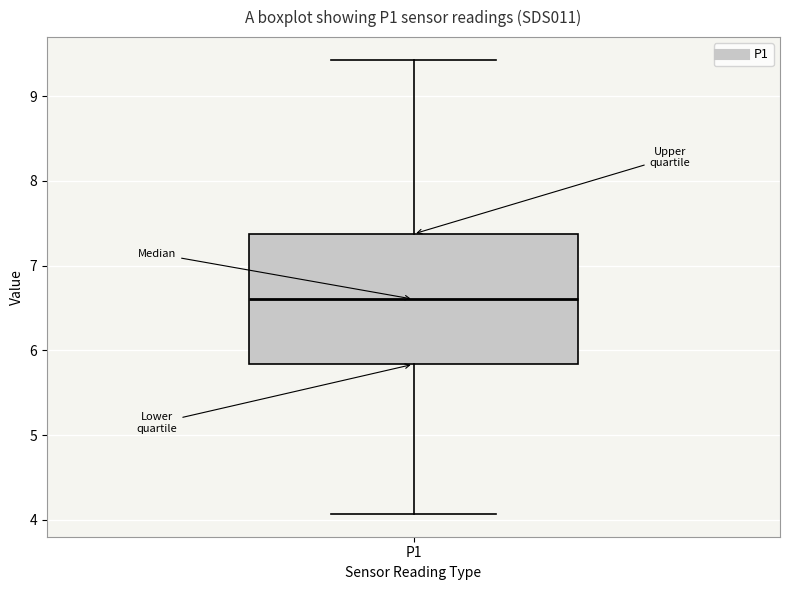

Where is the upper edge of the box for P1 on the y-axis? The values are not printed on the chart, so give them approximately, as read against the axis.

7.4